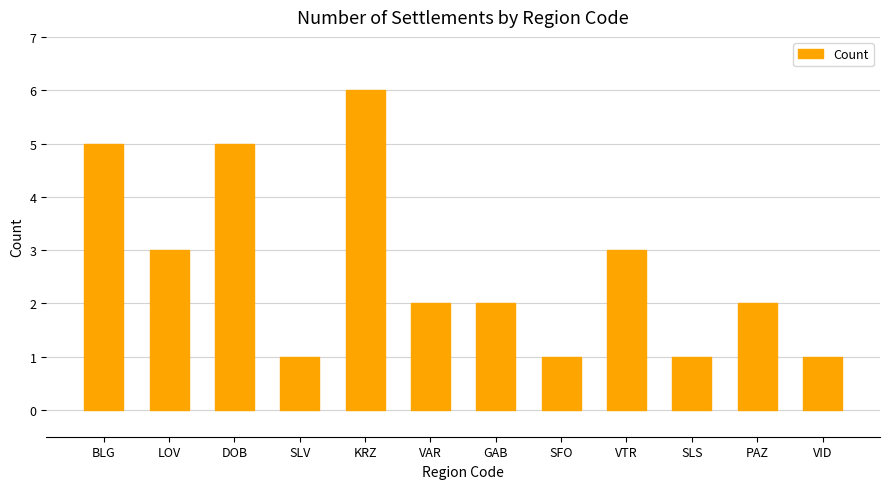

Between KRZ and PAZ, which is larger?

KRZ